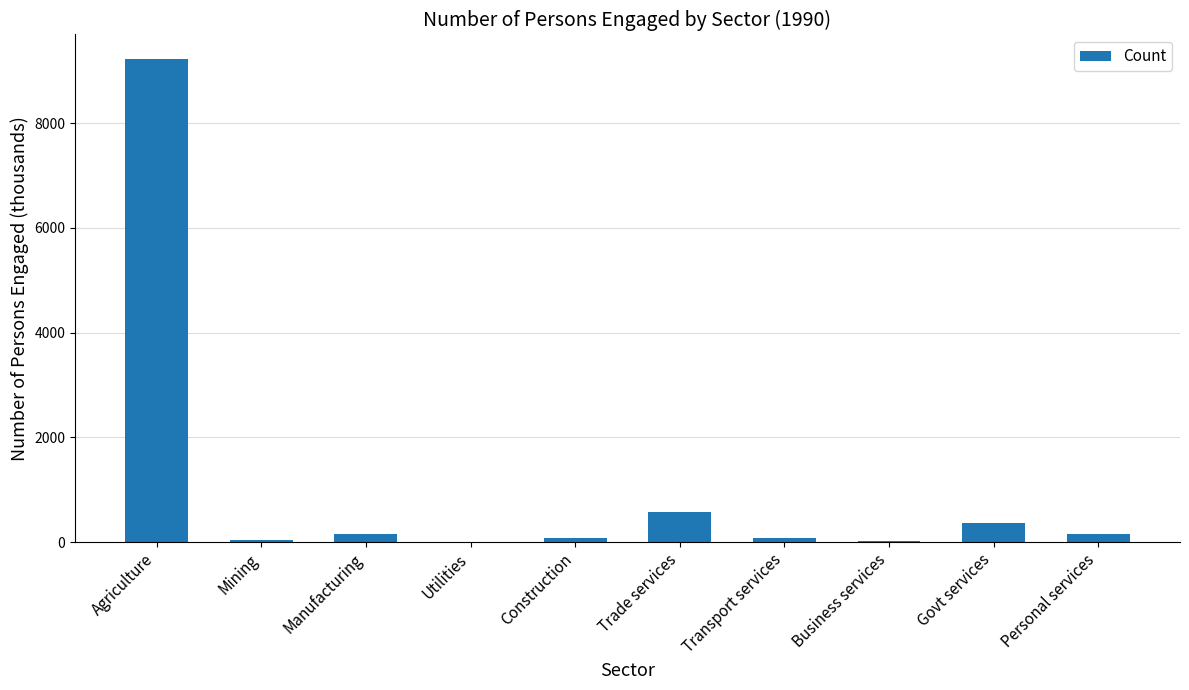

What is the sum of all values?

10722.9